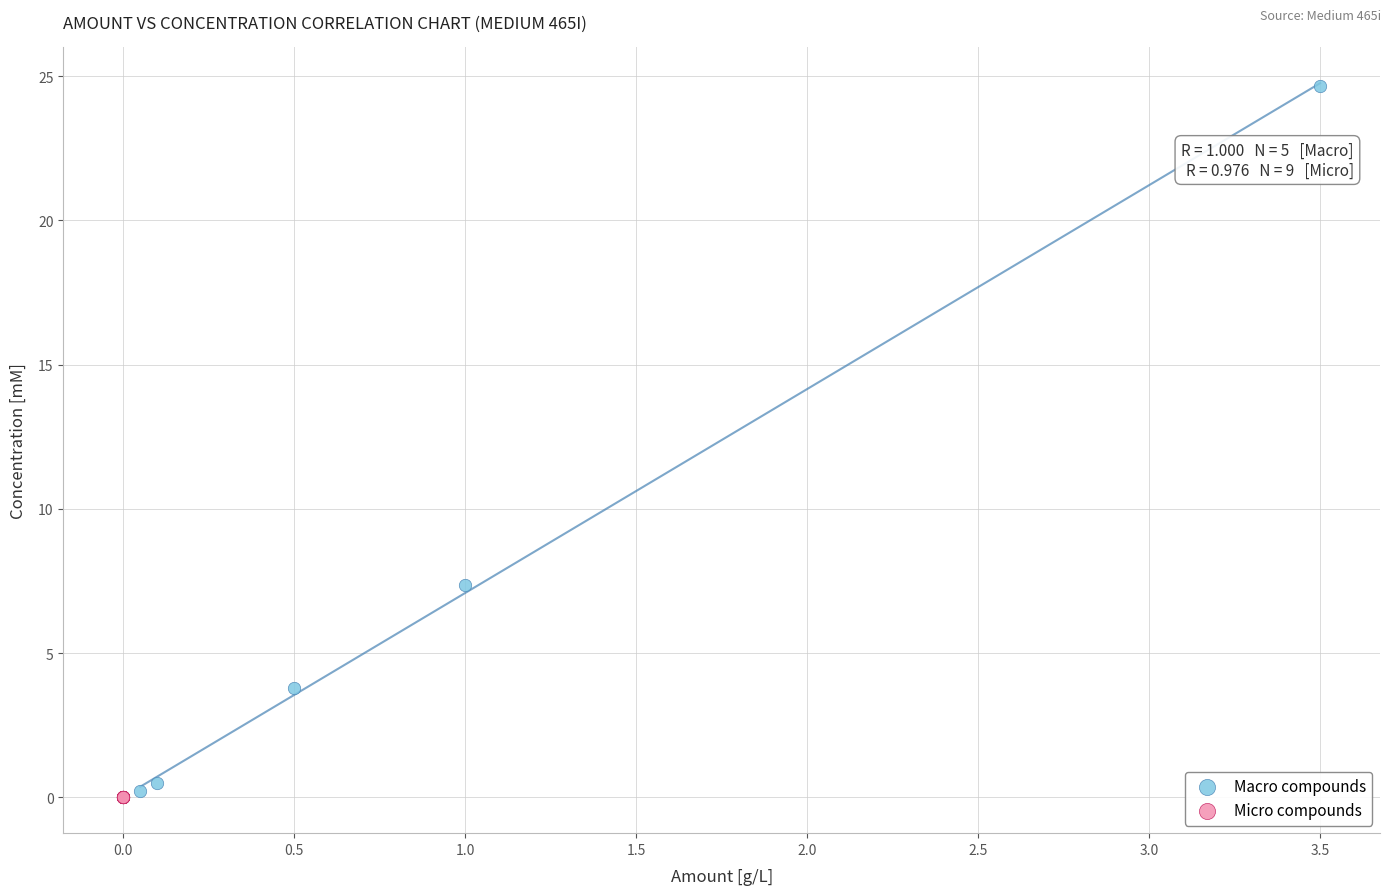

What are all the series names shown in the legend?

Macro compounds, Micro compounds